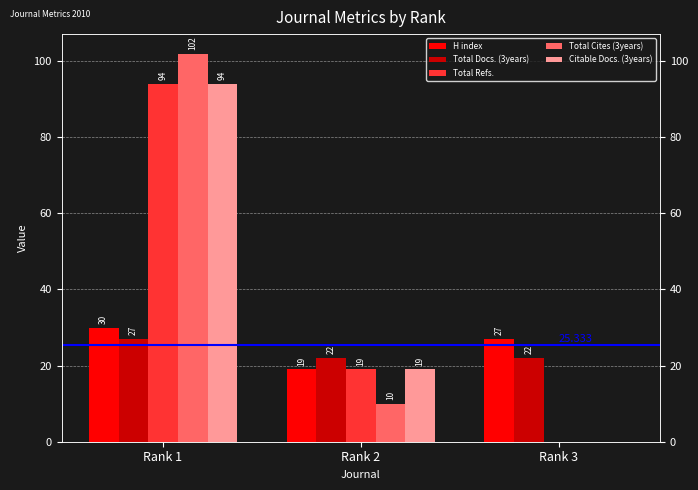

What is the value of the Total Cites (3years) bar at the 1st from the left?

102